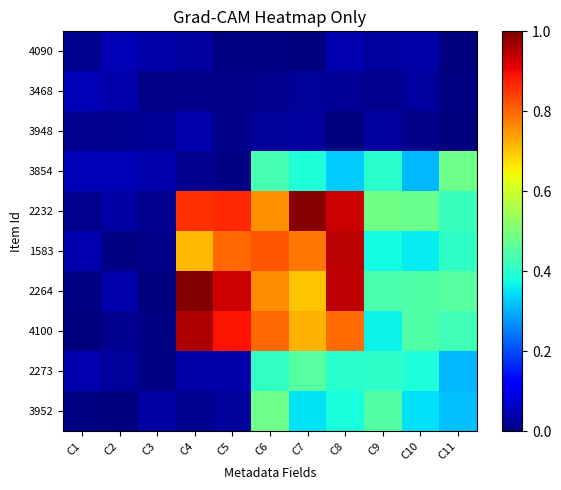

Reading left to right, transcribe all the data shown in this chart.

4090: C1=0.0	C2=0.0	C3=0.0	C4=0.0	C5=0.0	C6=0.0	C7=0.0	C8=0.0	C9=0.0	C10=0.0	C11=0.0
3468: C1=0.0	C2=0.0	C3=0.0	C4=0.0	C5=0.0	C6=0.0	C7=0.0	C8=0.0	C9=0.0	C10=0.0	C11=0.0
3948: C1=0.0	C2=0.0	C3=0.0	C4=0.0	C5=0.0	C6=0.0	C7=0.0	C8=0.0	C9=0.0	C10=0.0	C11=0.0
3854: C1=0.0	C2=0.0	C3=0.0	C4=0.0	C5=0.0	C6=0.4	C7=0.4	C8=0.3	C9=0.4	C10=0.3	C11=0.5
2232: C1=0.0	C2=0.0	C3=0.0	C4=0.9	C5=0.9	C6=0.8	C7=1.0	C8=0.9	C9=0.5	C10=0.5	C11=0.4
1583: C1=0.0	C2=0.0	C3=0.0	C4=0.7	C5=0.8	C6=0.8	C7=0.8	C8=0.9	C9=0.4	C10=0.4	C11=0.4
2264: C1=0.0	C2=0.0	C3=0.0	C4=1.0	C5=0.9	C6=0.8	C7=0.7	C8=0.9	C9=0.4	C10=0.4	C11=0.5
4100: C1=0.0	C2=0.0	C3=0.0	C4=1.0	C5=0.9	C6=0.8	C7=0.7	C8=0.8	C9=0.4	C10=0.4	C11=0.4
2273: C1=0.0	C2=0.0	C3=0.0	C4=0.0	C5=0.0	C6=0.4	C7=0.5	C8=0.4	C9=0.4	C10=0.4	C11=0.3
3952: C1=0.0	C2=0.0	C3=0.0	C4=0.0	C5=0.0	C6=0.5	C7=0.3	C8=0.4	C9=0.5	C10=0.3	C11=0.3